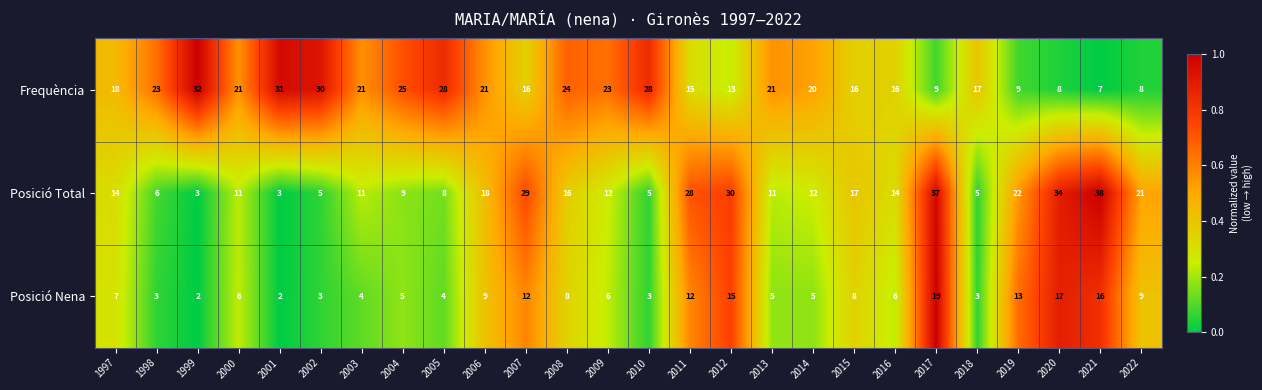

Count the number of data series in this chart.

3